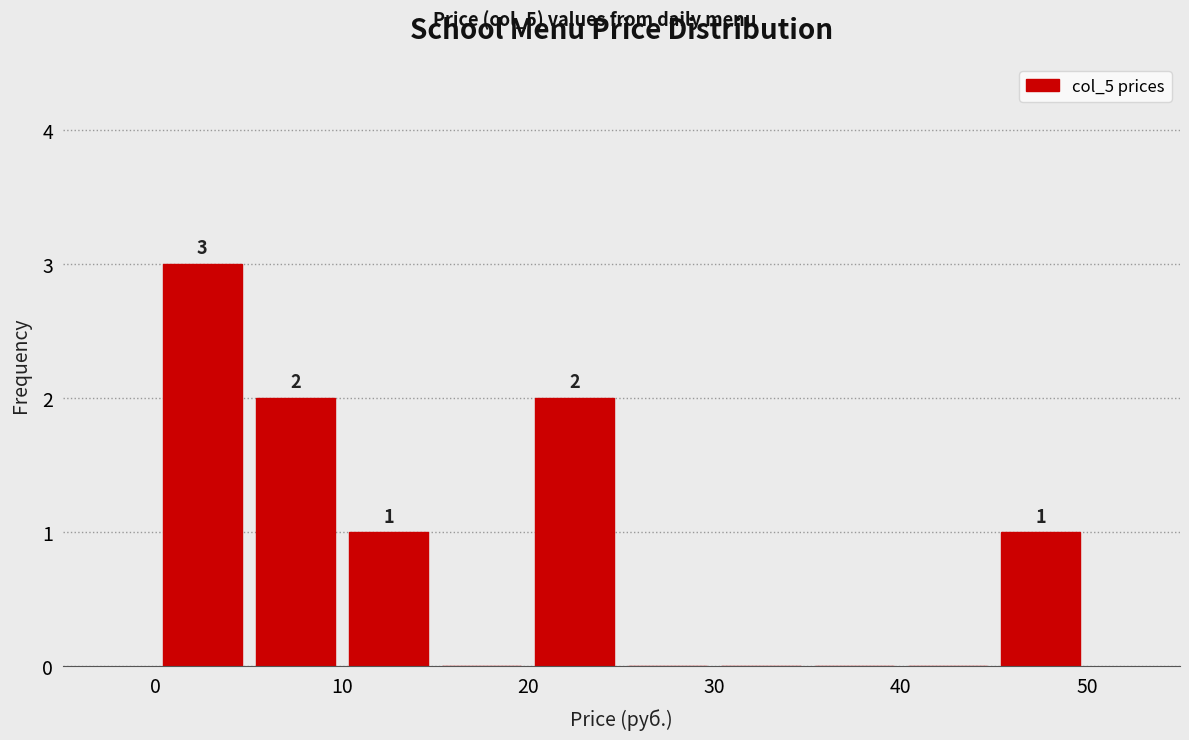

Which range on the x-axis has the tallest bar?

0 to 5